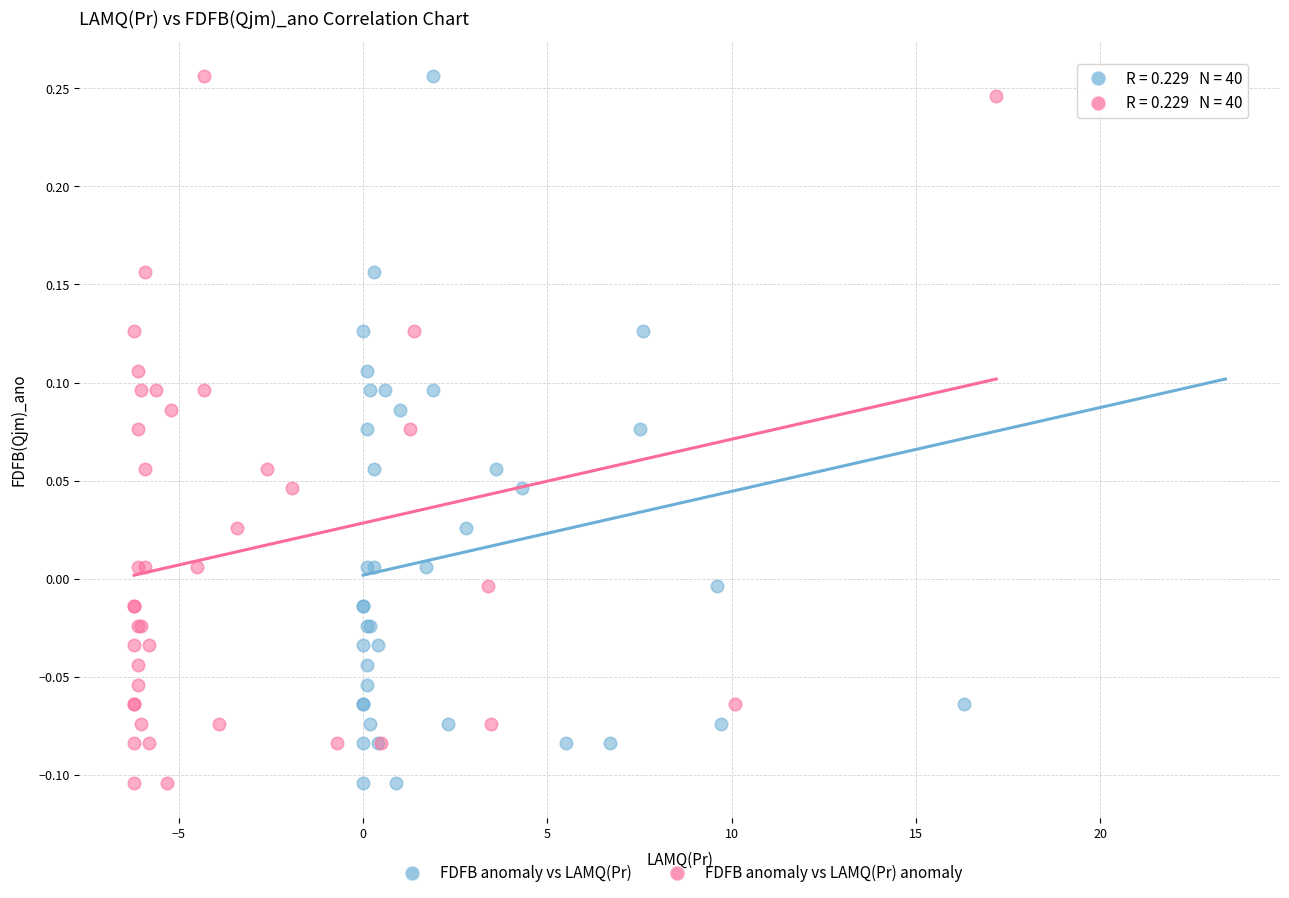

What are all the series names shown in the legend?

FDFB anomaly vs LAMQ(Pr), FDFB anomaly vs LAMQ(Pr) anomaly